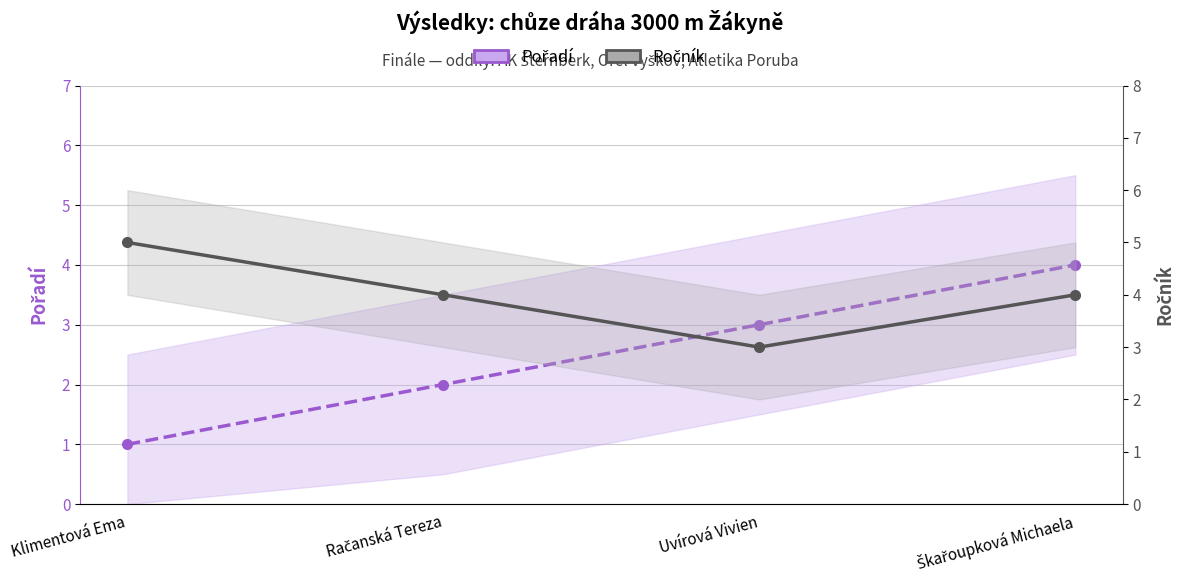

Between Račanská Tereza and Škařoupková Michaela, which series saw the biggest shift?

Pořadí